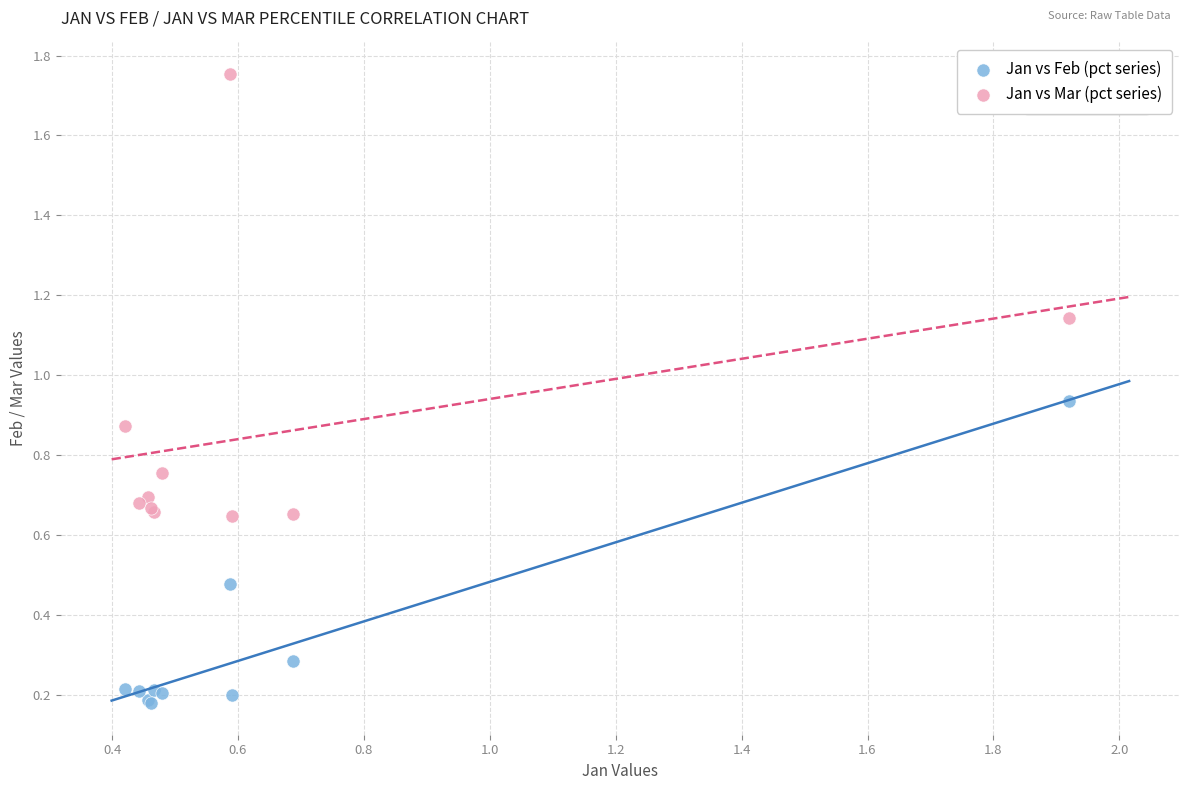

Which series has the largest Y range (max minus min)?

Jan vs Mar (pct series)